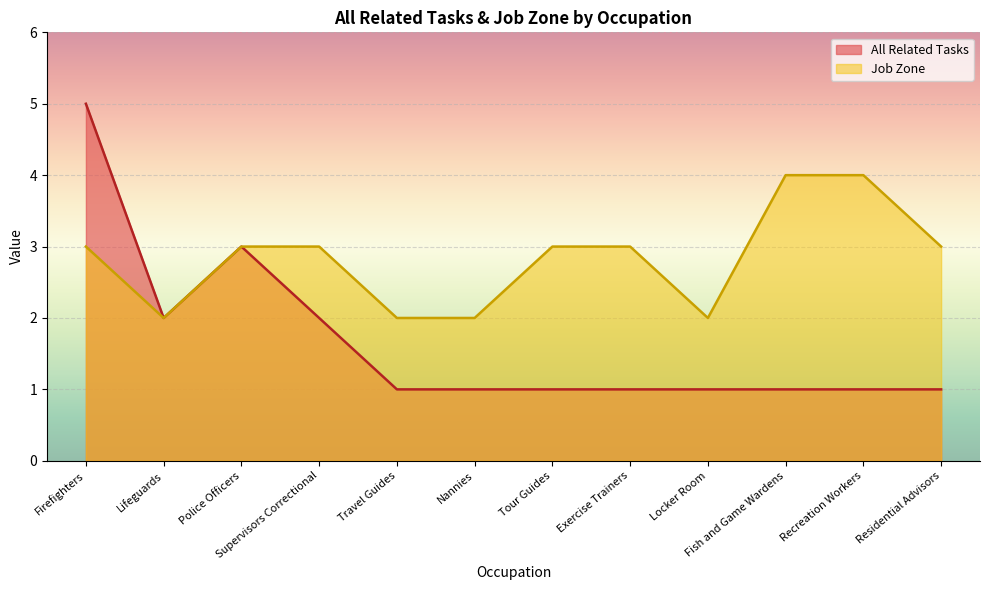

How many distinct data groups are displayed?

2